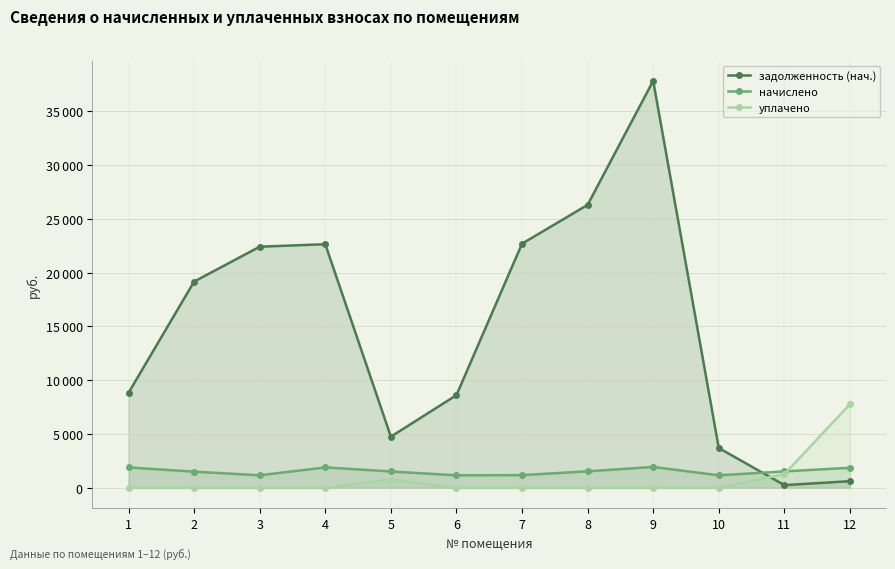

What is the lowest value of the начислено series?

1165.4